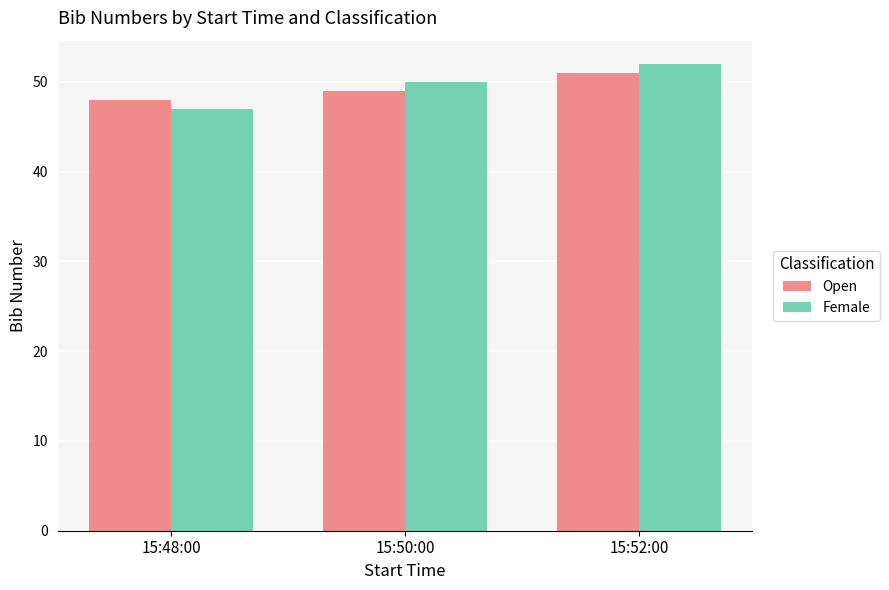

Which series changed the most between 15:48:00 and 15:52:00?

Female